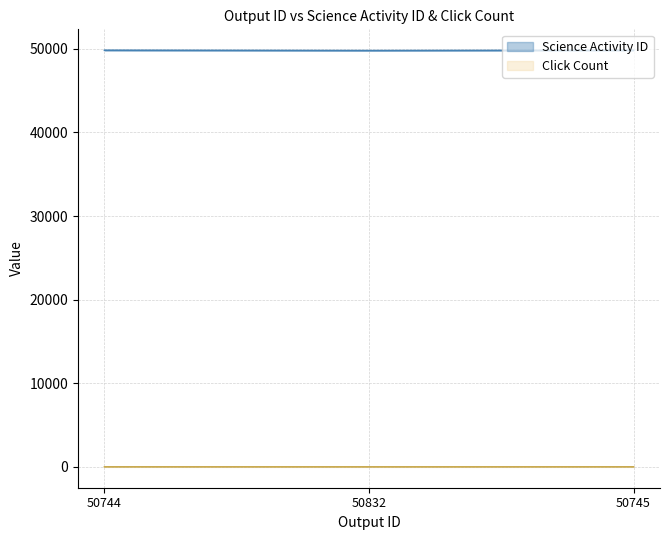

What is the label of the 3rd point from the right?

50744